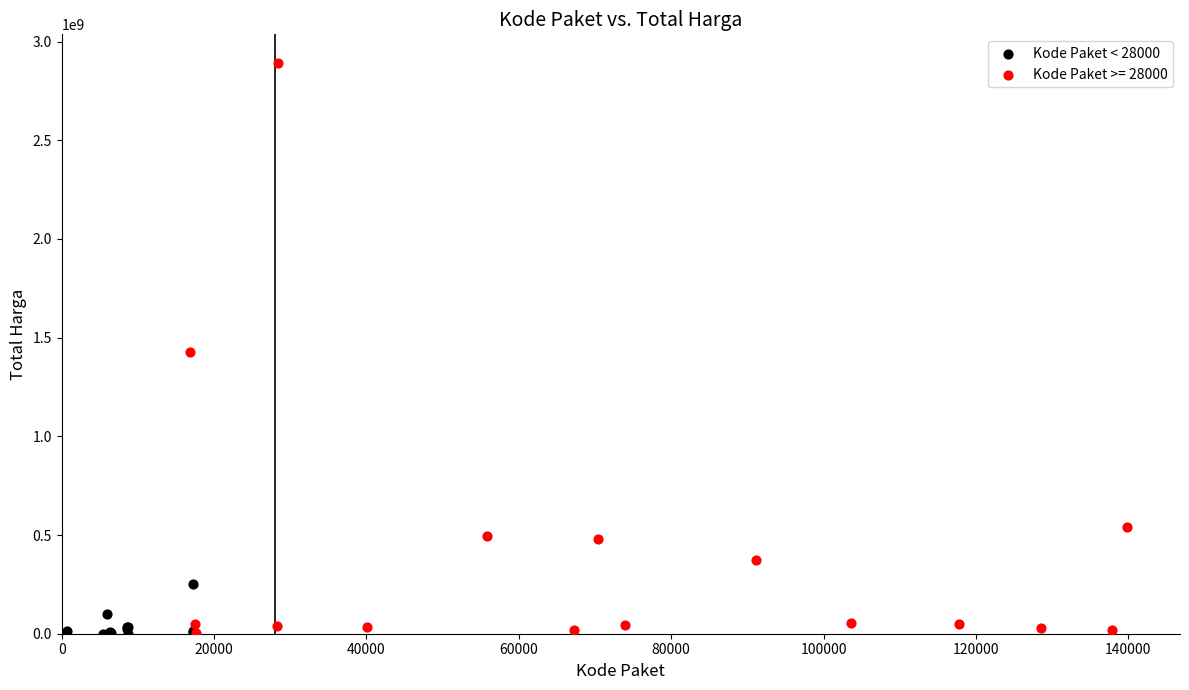

Which series reaches the maximum Y coordinate?

Kode Paket >= 28000